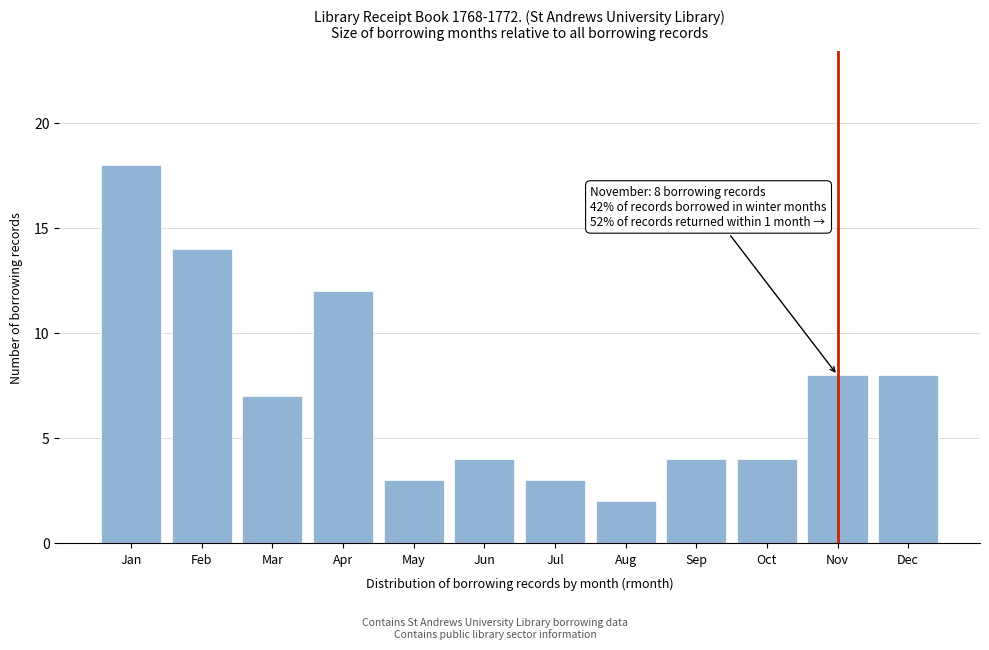

Reading left to right, transcribe all the data shown in this chart.

18	14	7	12	3	4	3	2	4	4	8	8